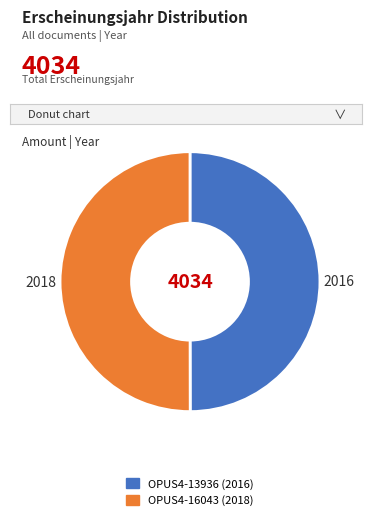

True or false: OPUS4-16043 (2018) accounts for 62% of the total.

False